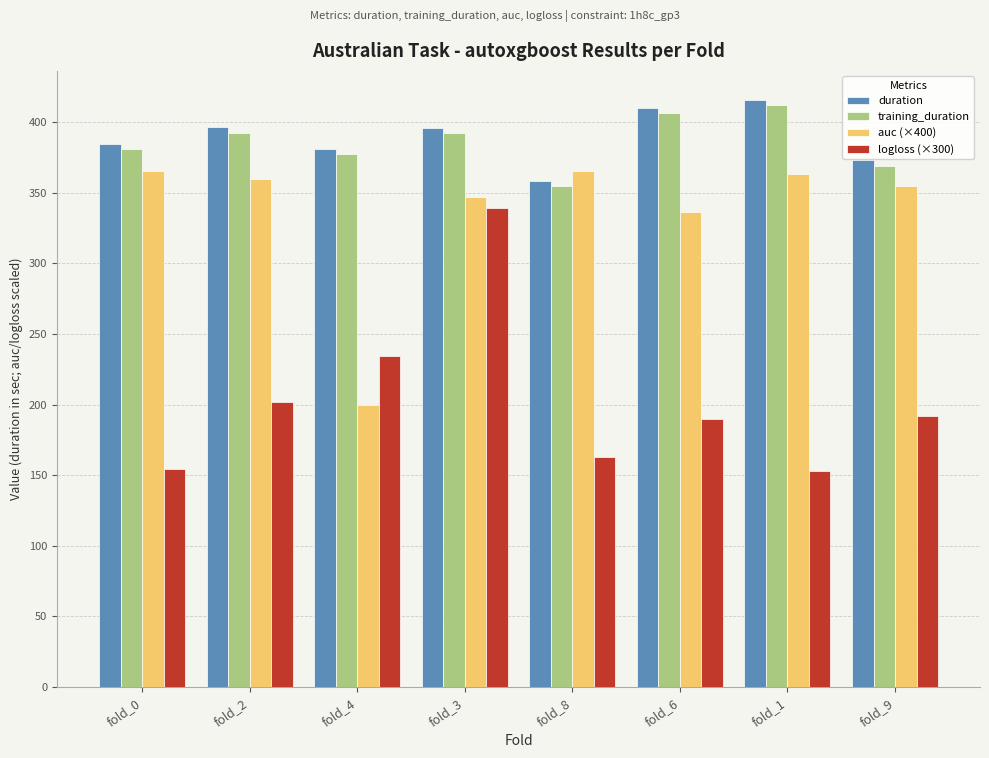

What is the minimum value for auc (×400)?

200.0